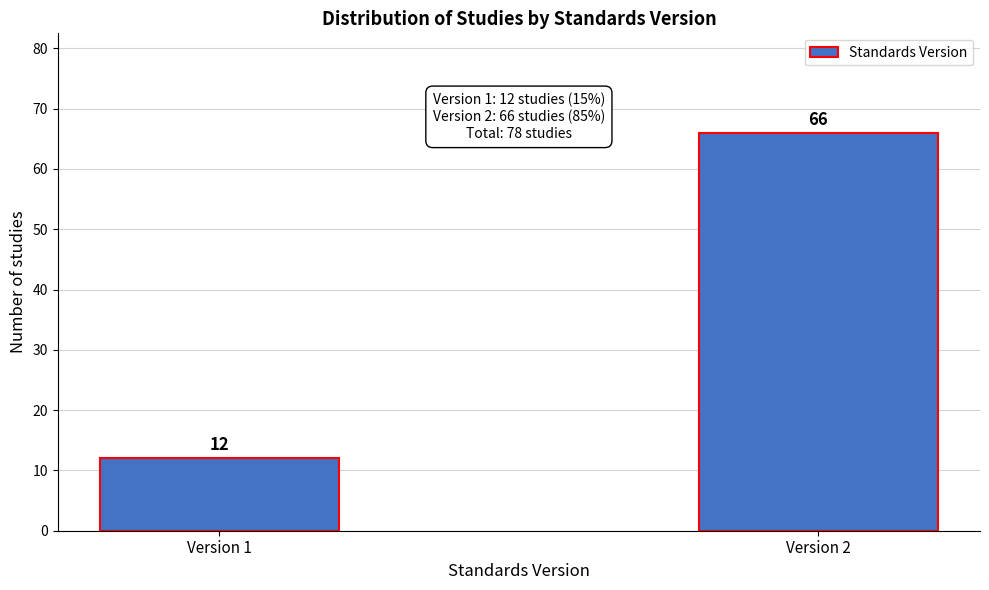

Reading left to right, what are all the values shown in this chart?

12	66